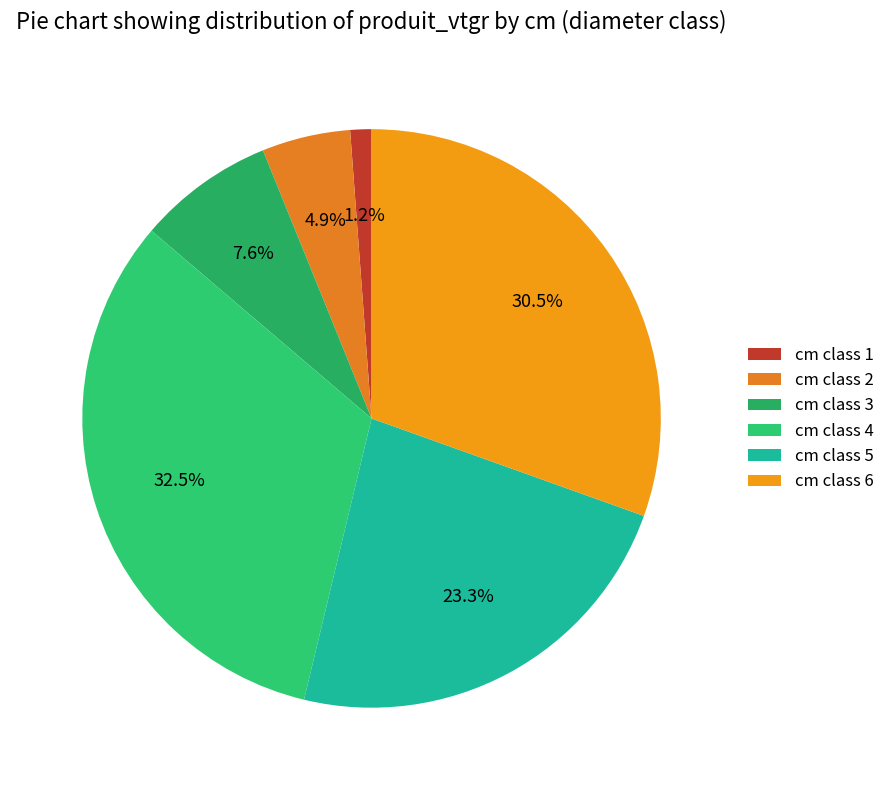

How many slices are in this pie chart?

6